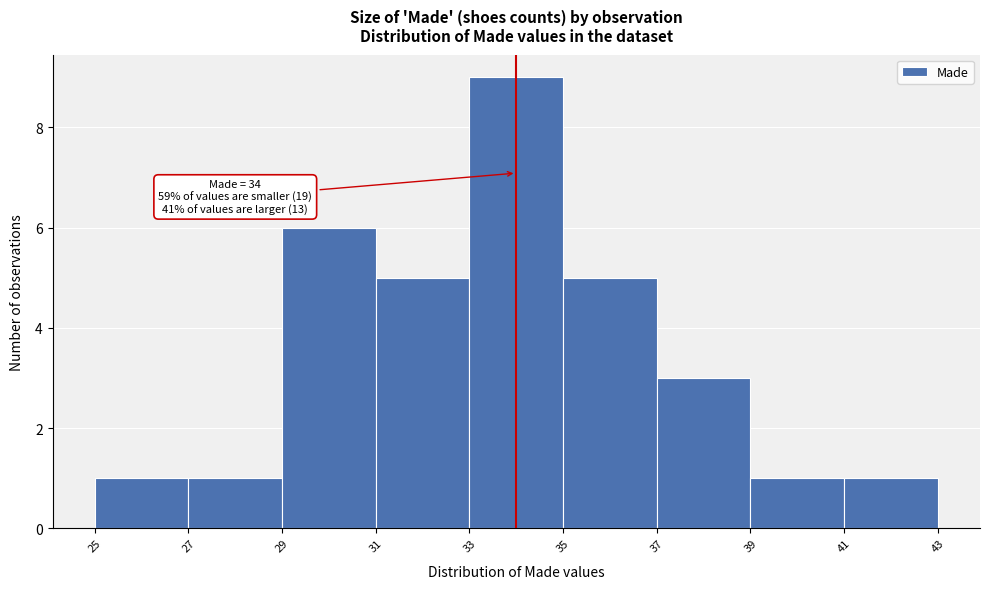

Over which range of the x-axis is the bar tallest?

33 to 35